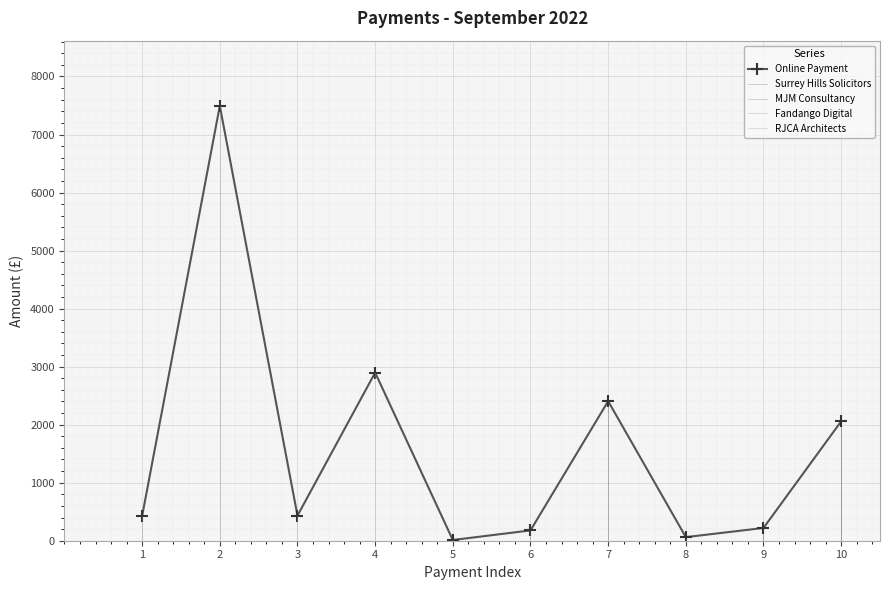

The value of Online Payment at 4 is 2897.4. True or false?

True